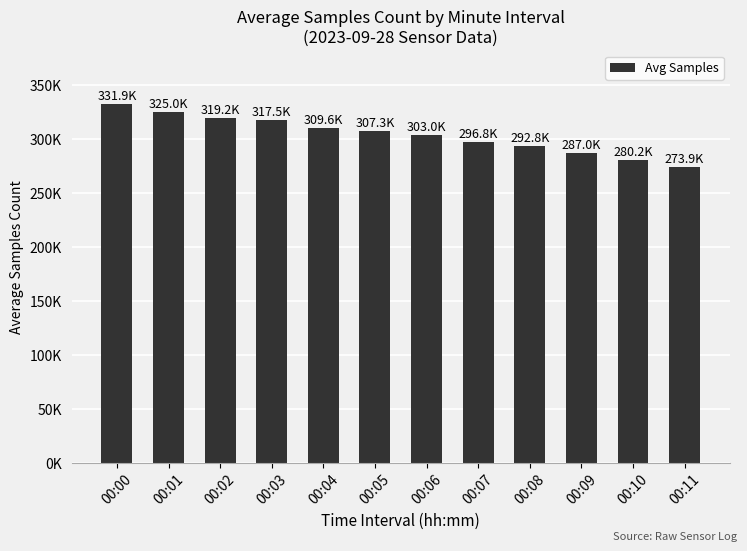

Are the bars horizontal?

No